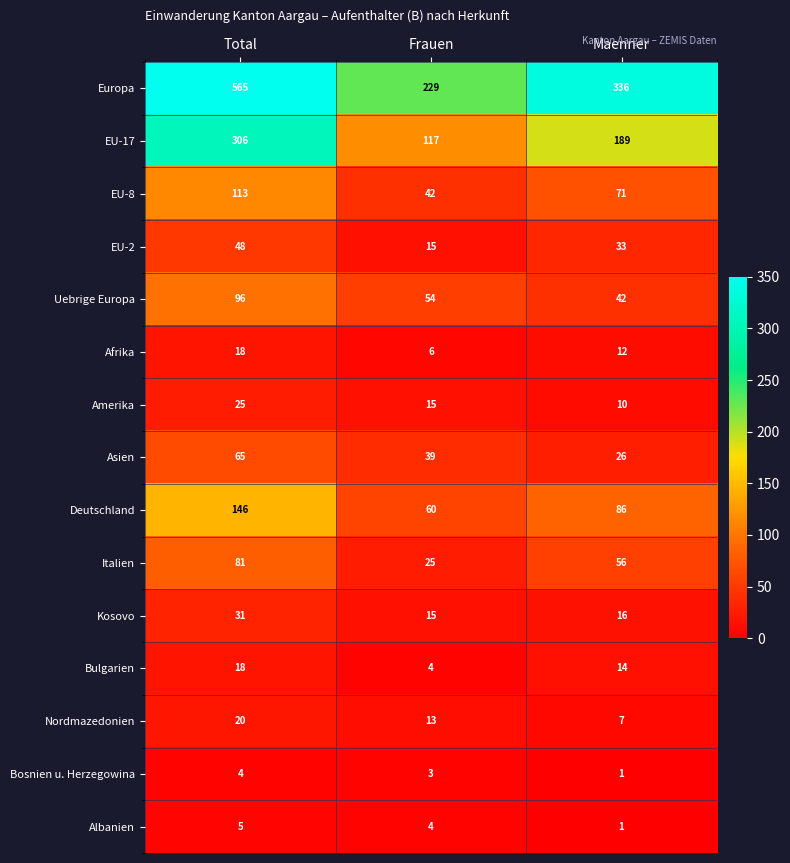

At which category is the sum across all series the highest?

Total